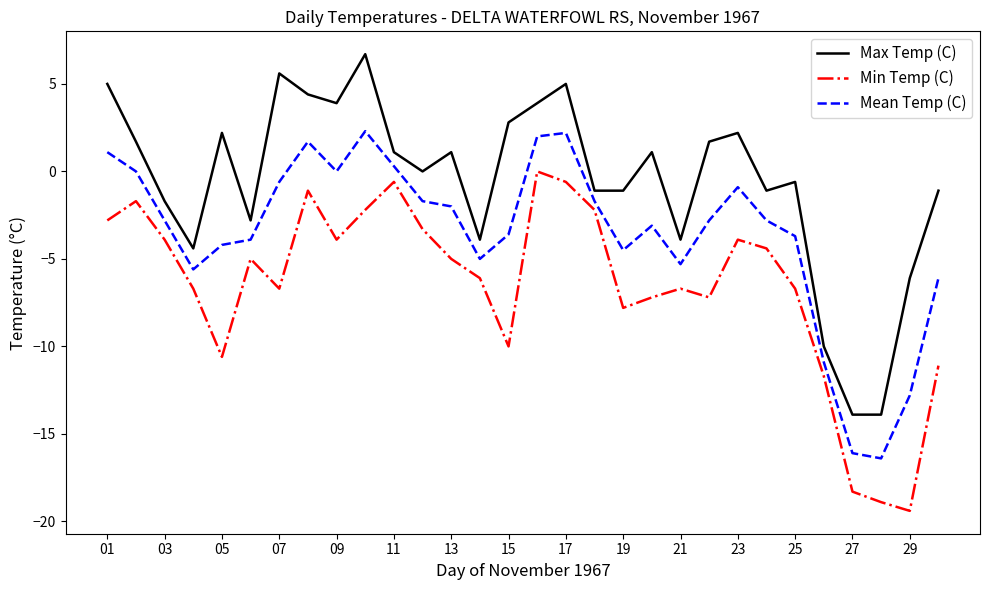

What is the difference between the maximum and minimum values in the Min Temp (C) series?

19.4